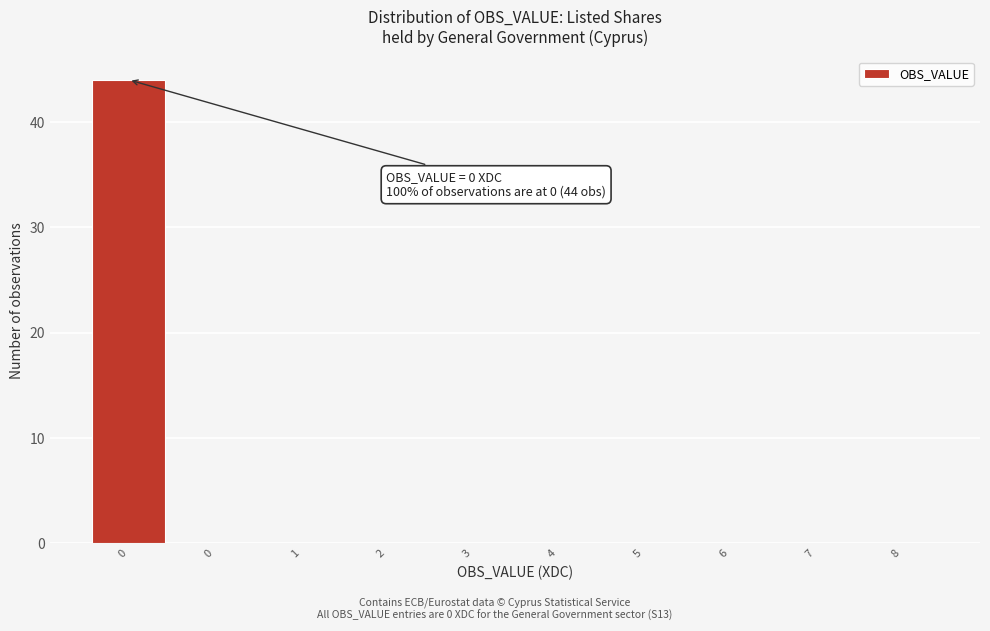

Count the number of categories in the chart.

10